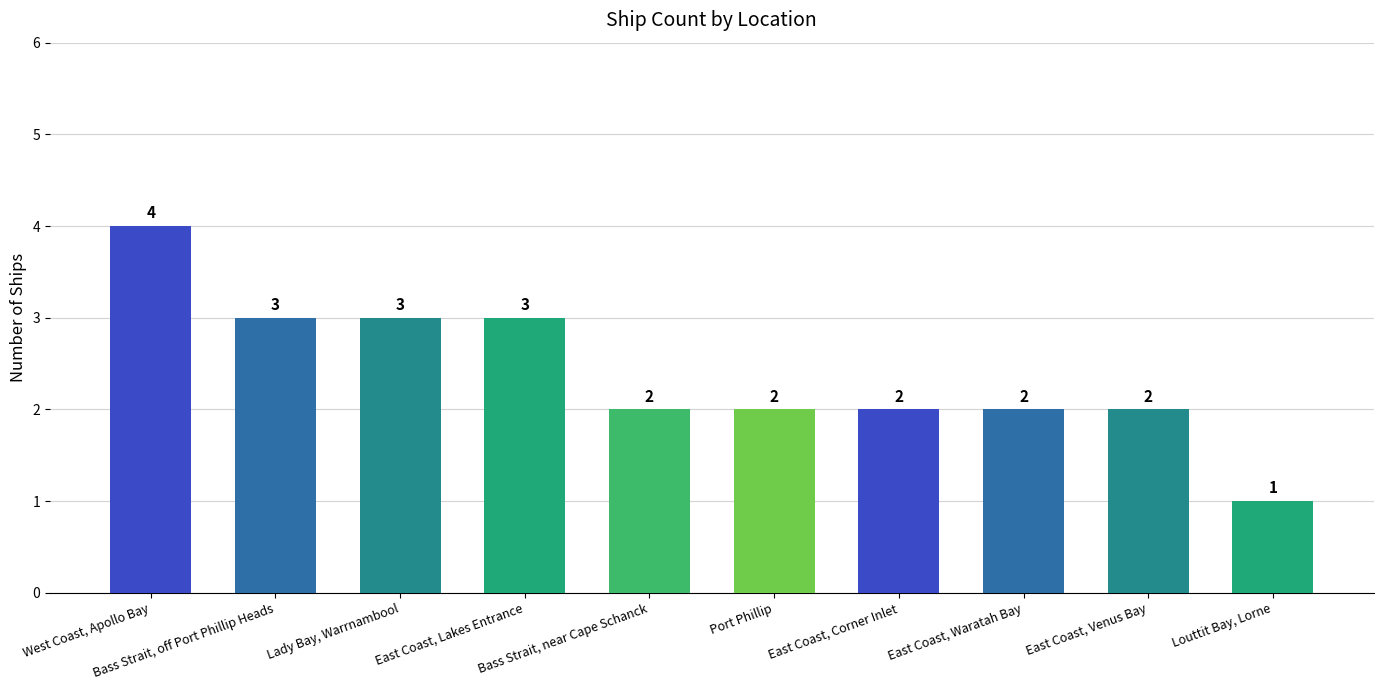

Is it true that the value at East Coast, Waratah Bay is 3?

False